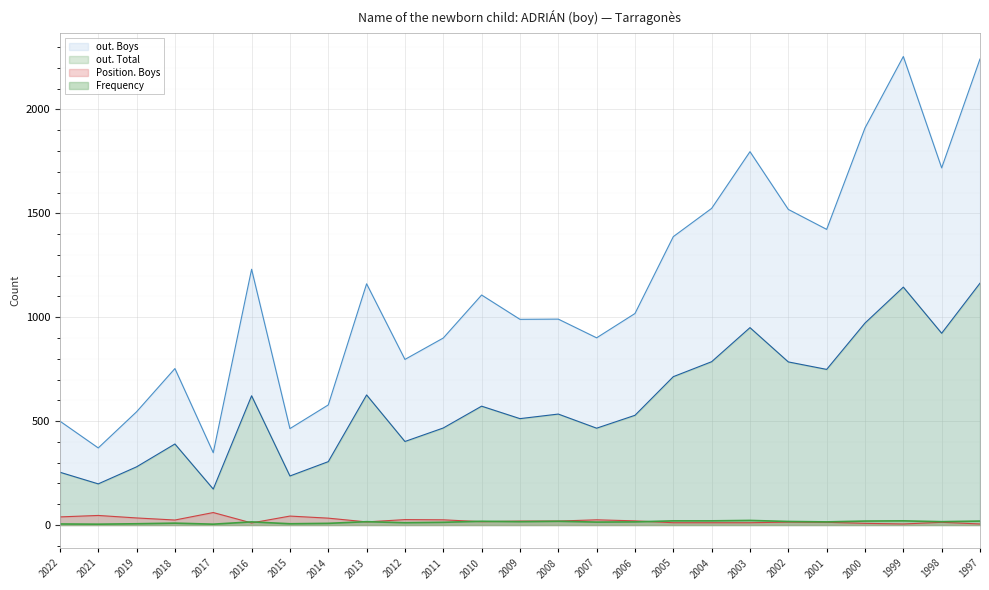

What is the value of the Position. Total point at the 23rd from the left?

5